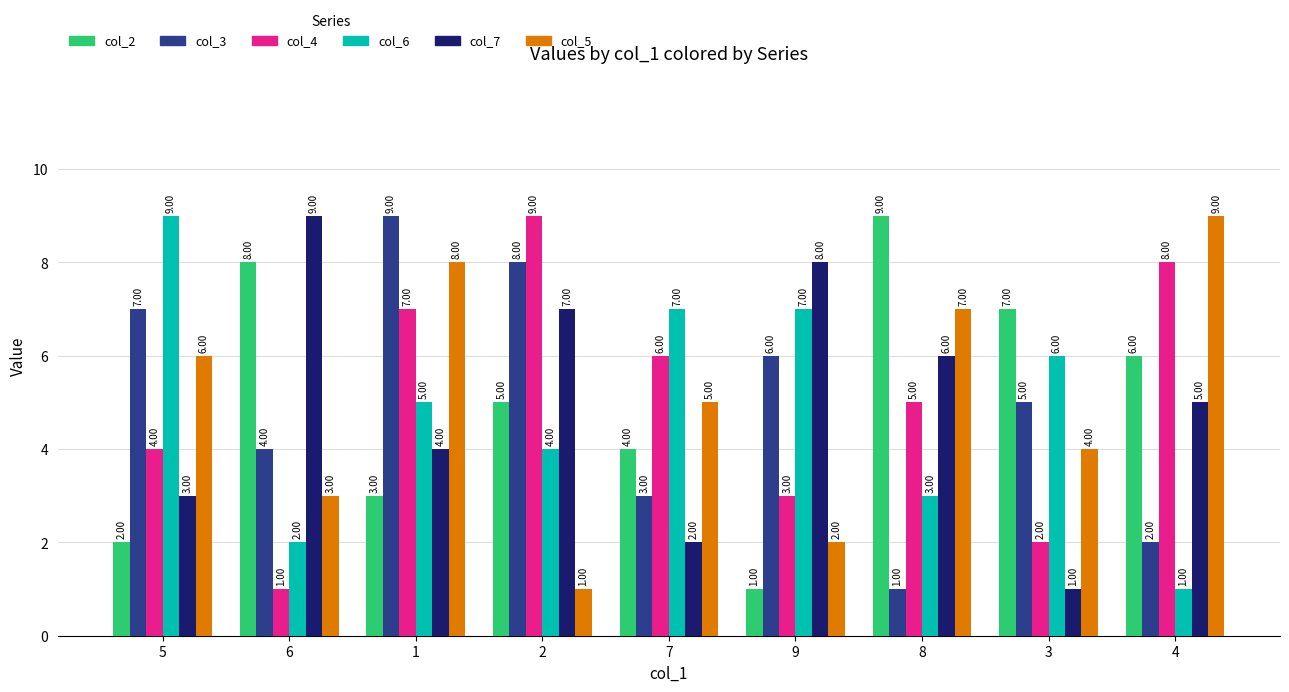

At which label is col_3 closest to 5?

3